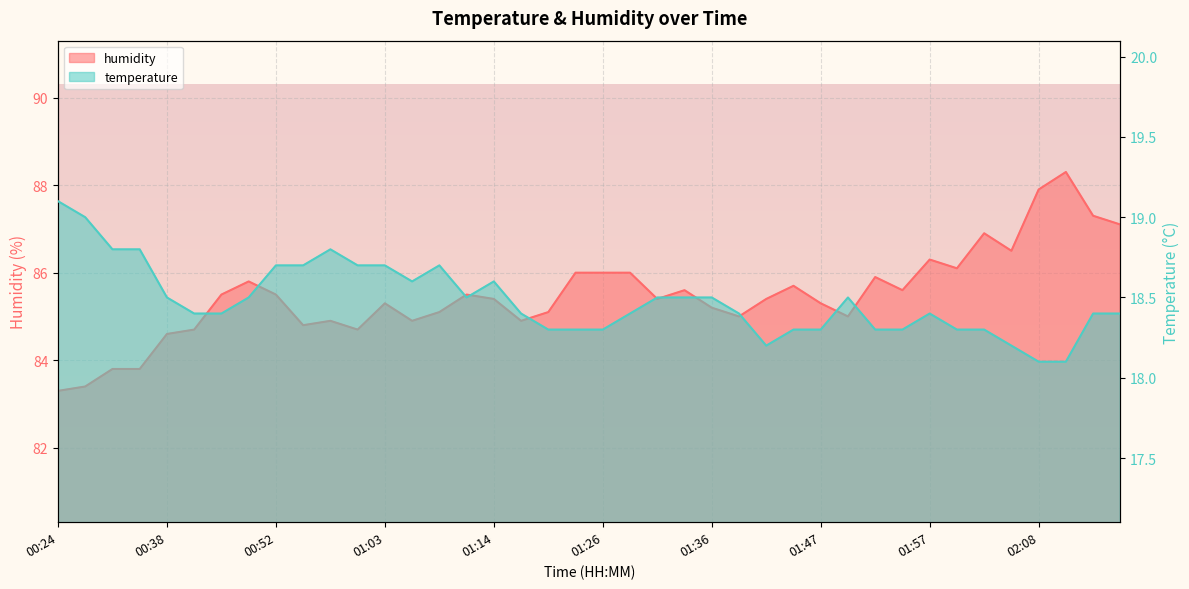

At which category does the chart reach its peak across all series?

02:11